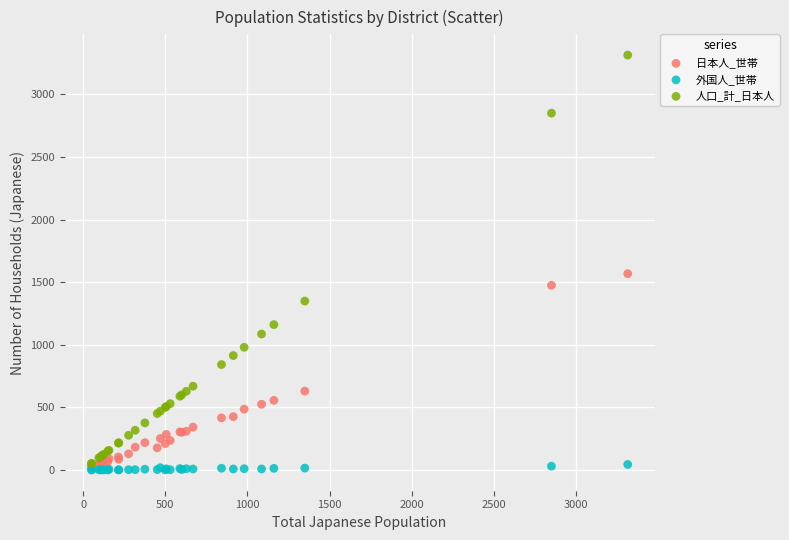

Across all series, what Y value is closest to 1657?

1568